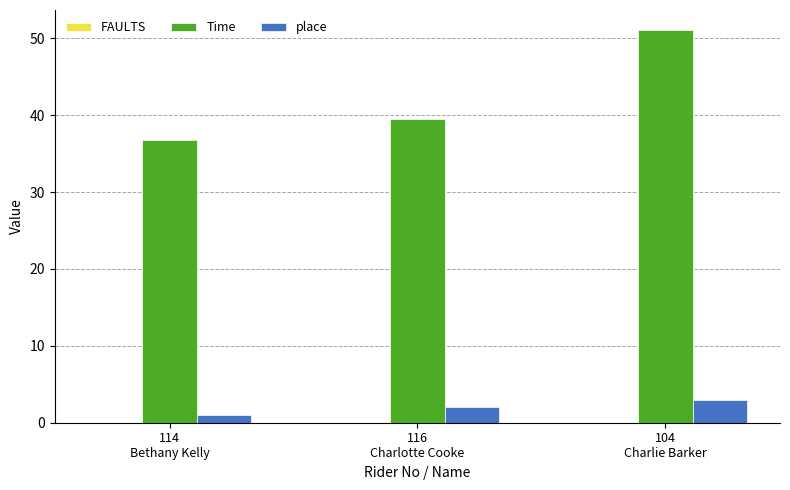

Between 116
Charlotte Cooke and 104
Charlie Barker, which series saw the biggest shift?

Time